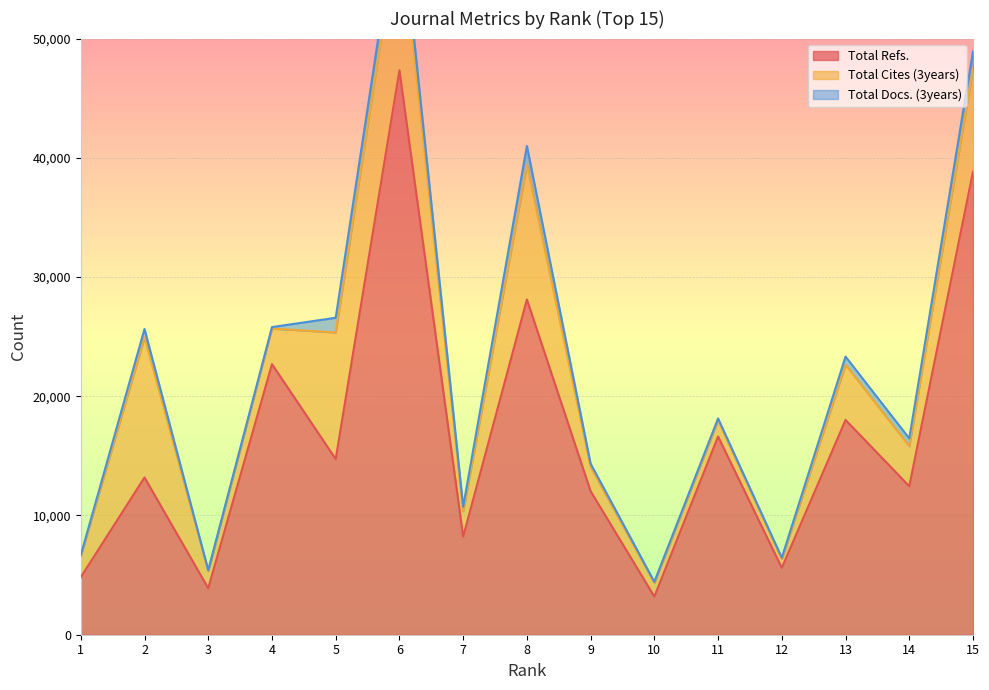

At which category is the sum across all series the highest?

6